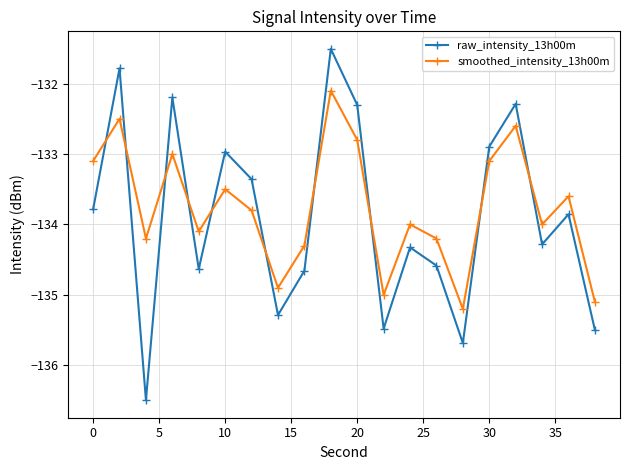

What is the value of the raw_intensity_13h00m point at the 10th from the left?

-131.5